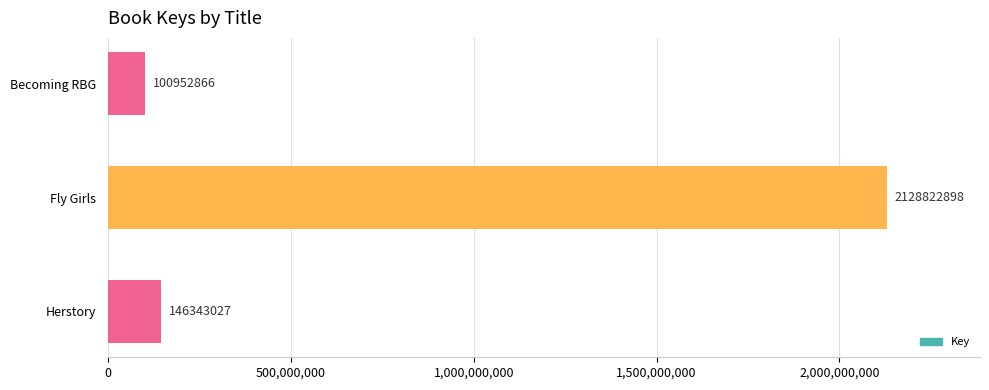

True or false: the data shows 146343027 at Herstory.

True